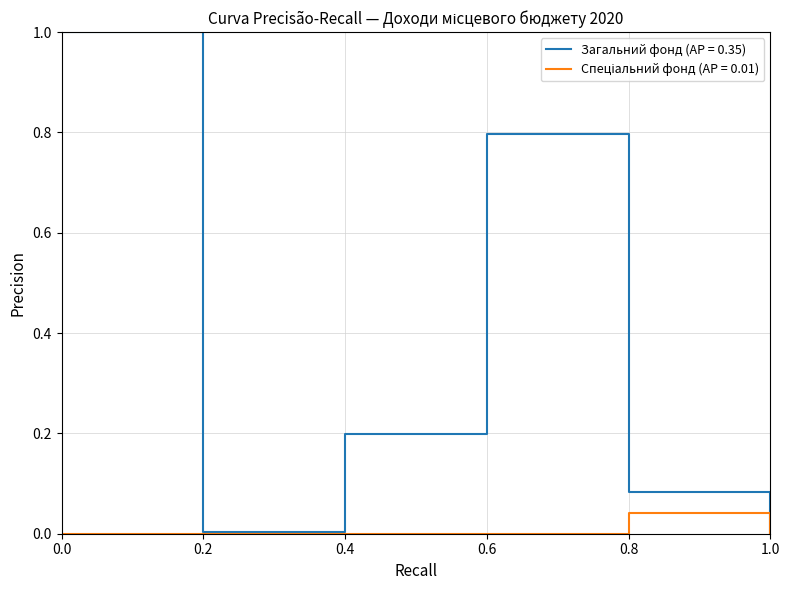

Which series has the largest range (max minus min)?

Загальний фонд (AP = 0.35)